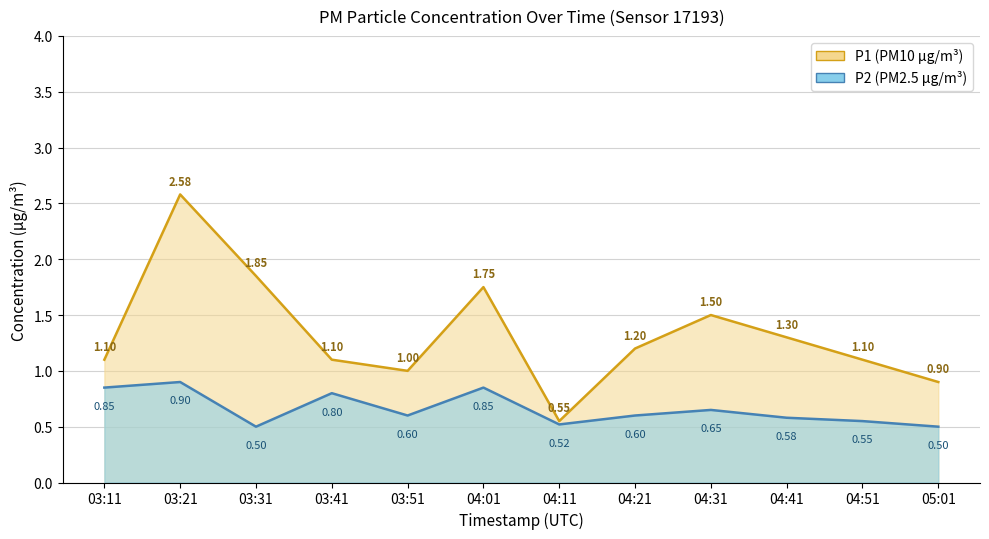

In P2, how many points are higher than both neighbors (excluding endpoints)?

4